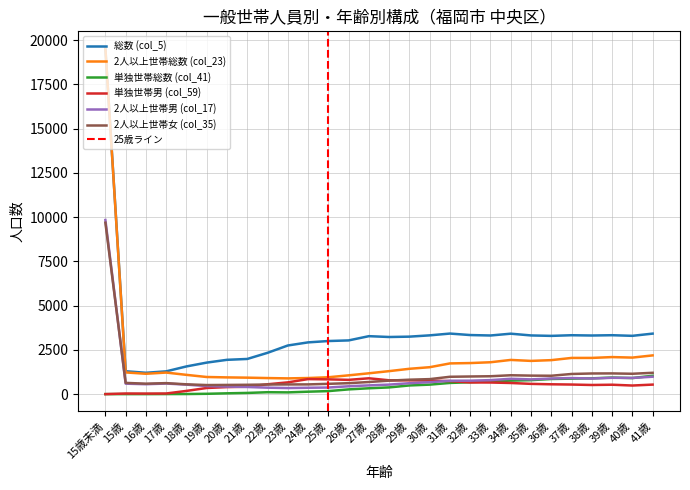

What is the difference between the 2人以上世帯女 (col_35) values at 41歳 and 24歳?

656